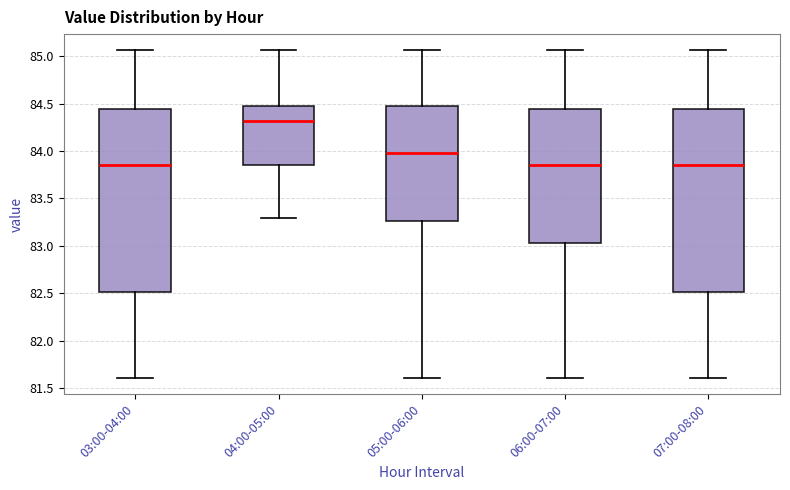

Reading left to right, transcribe this box plot: for each box, give where its median line is, the range the box spans, and where its two whiskers end, as read against the y-axis. The values are not printed on the chart, so give them approximately, as read against the axis.

03:00-04:00: median 83.85, box 82.50 to 84.45, whiskers 81.60 to 85.05
04:00-05:00: median 84.30, box 83.85 to 84.45, whiskers 83.30 to 85.05
05:00-06:00: median 84.00, box 83.25 to 84.45, whiskers 81.60 to 85.05
06:00-07:00: median 83.85, box 83.05 to 84.45, whiskers 81.60 to 85.05
07:00-08:00: median 83.85, box 82.50 to 84.45, whiskers 81.60 to 85.05